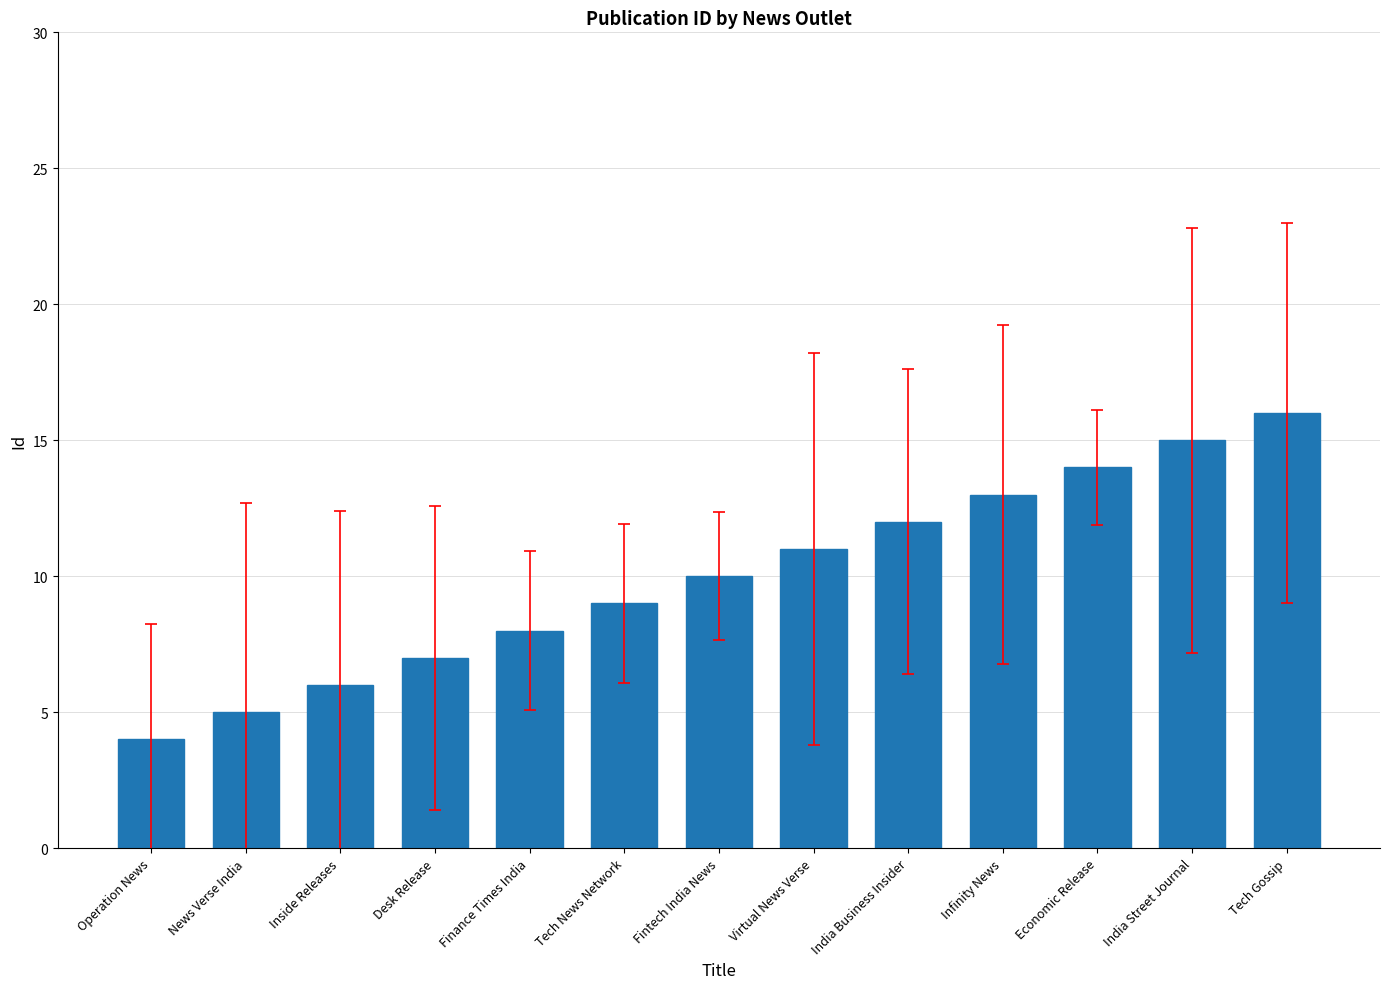

Does the chart contain any negative values?

No